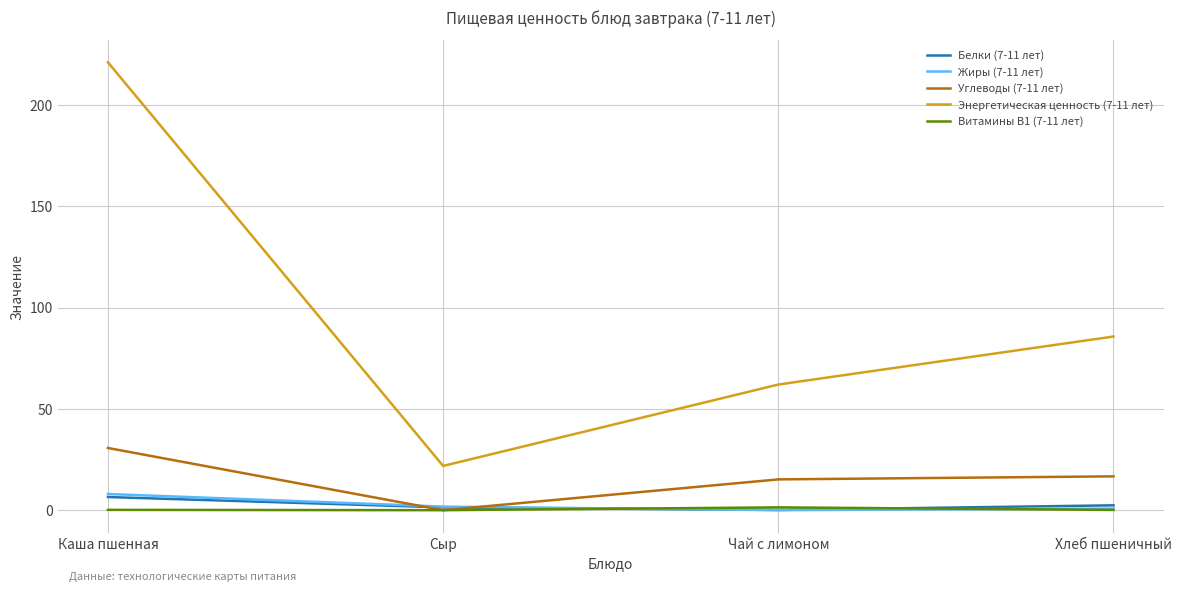

What is the difference between the Углеводы (7-11 лет) values at Чай с лимоном and Сыр?

15.2